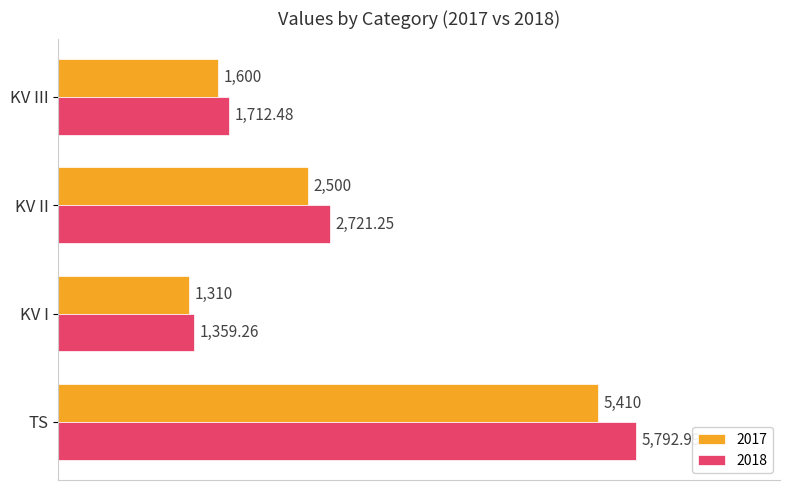

Which series has the largest total across all categories?

2018